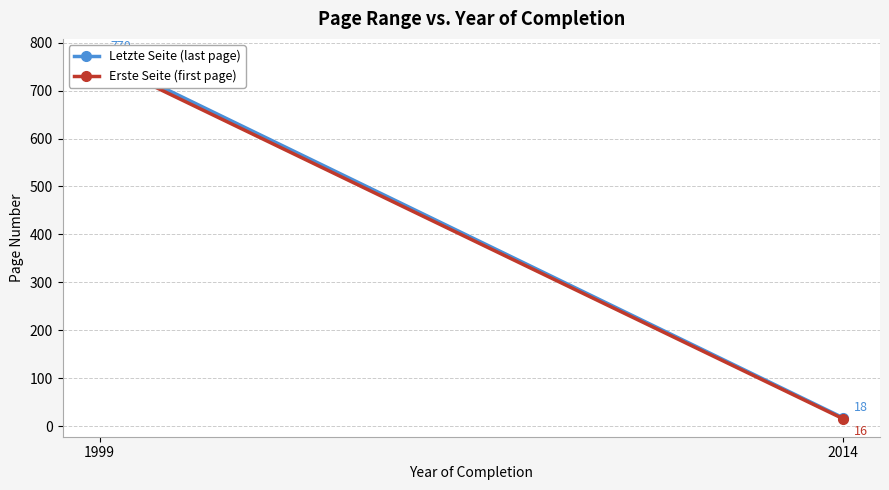

Reading left to right, what are all the values shown in this chart?

Letzte Seite (last page): 1999=770	2014=18
Erste Seite (first page): 1999=763	2014=16